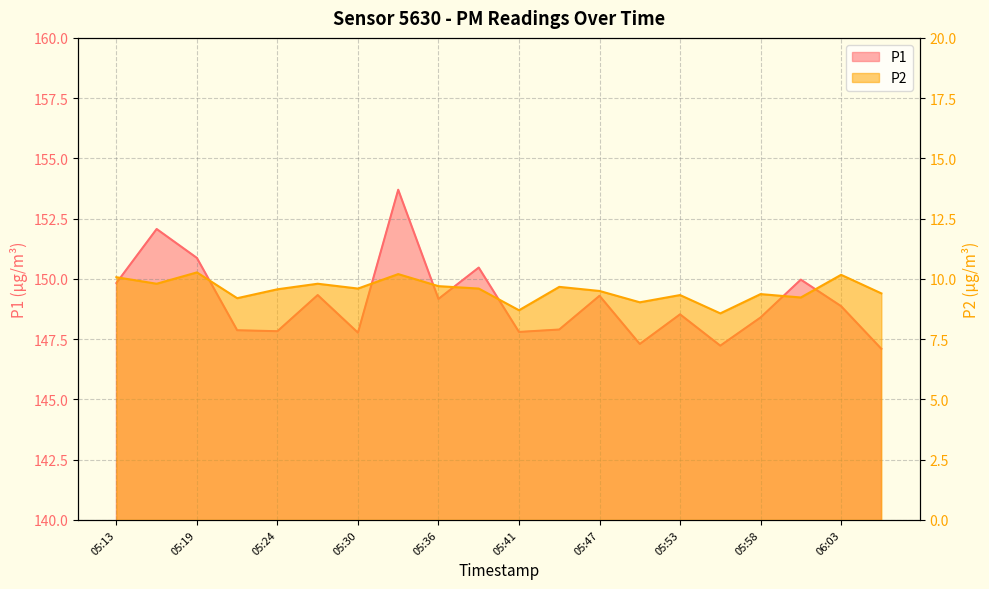

Which series has the largest range (max minus min)?

P1